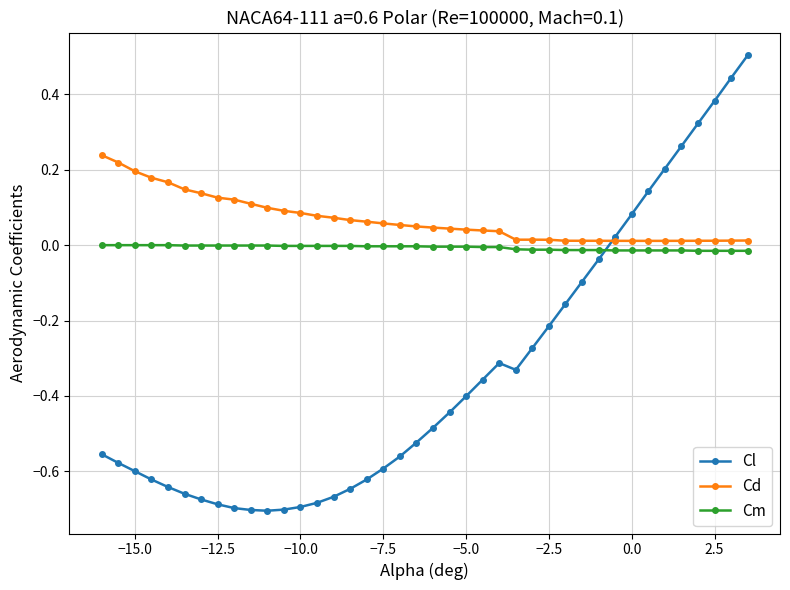

True or false: Cd has more than 0 interior local peaks.

True